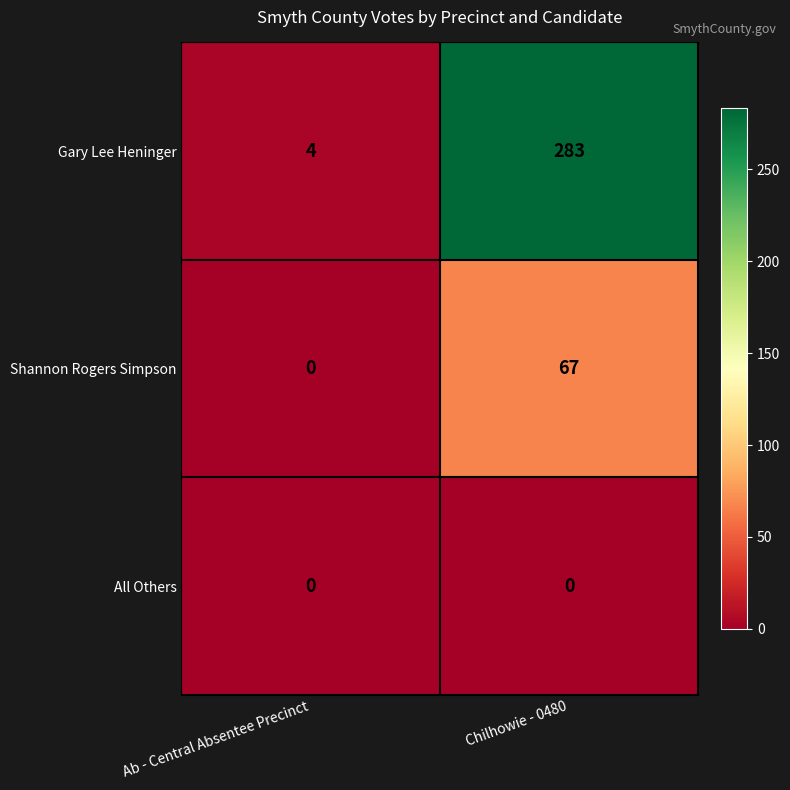

What is the difference between the highest and lowest values at Ab - Central Absentee Precinct?

4